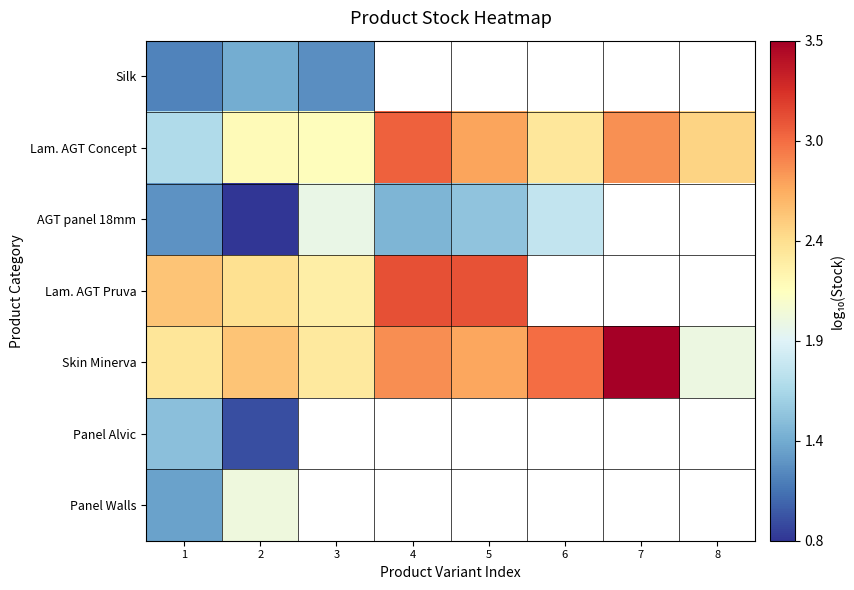

Which series has the largest total across all categories?

Skin Minerva